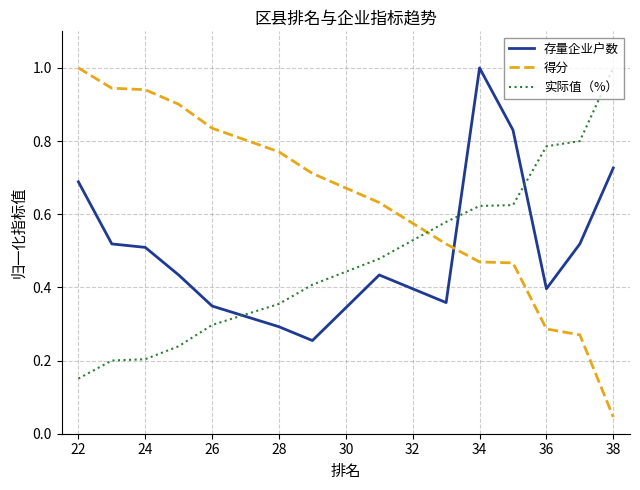

What is the difference between the second highest and second lowest values in the 实际值（%） series?

0.6